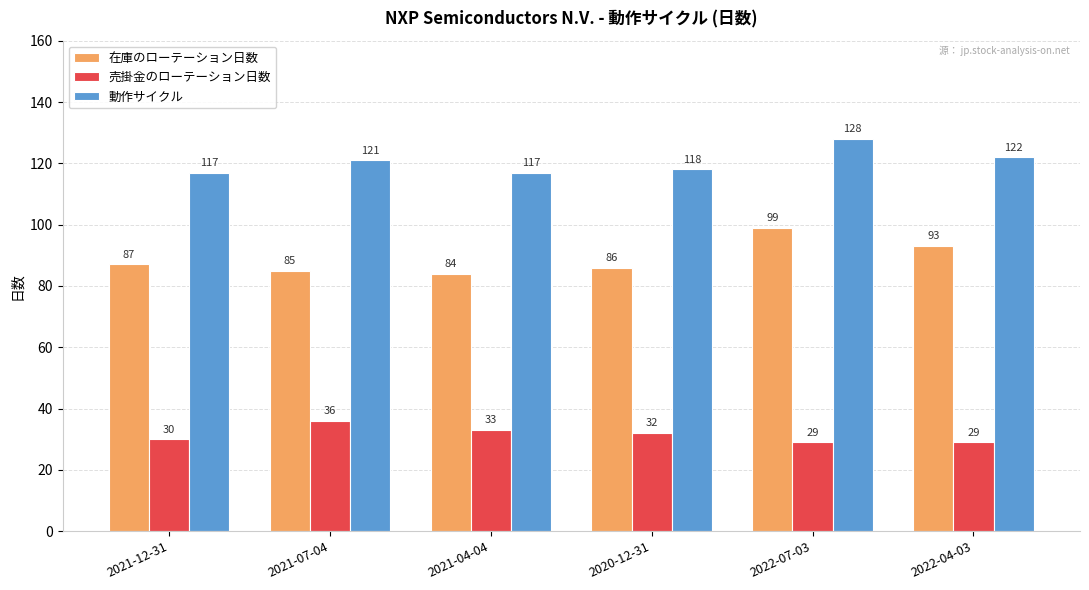

What is the label of the 2nd bar from the right?

2022-07-03